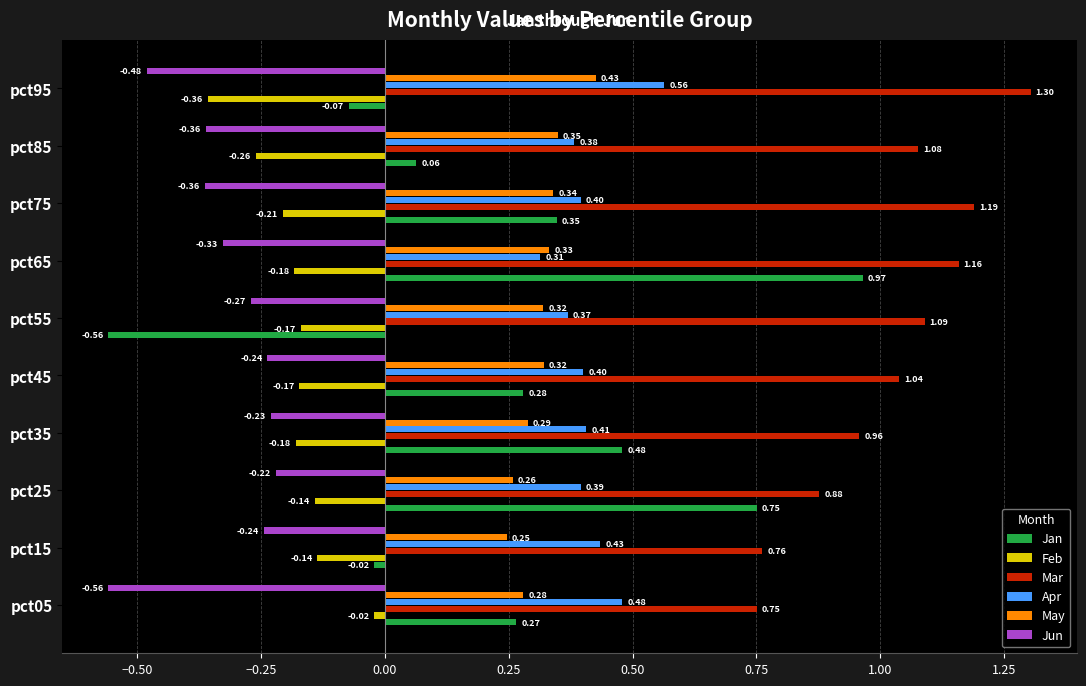

What is the sum of all Feb values?

-1.8